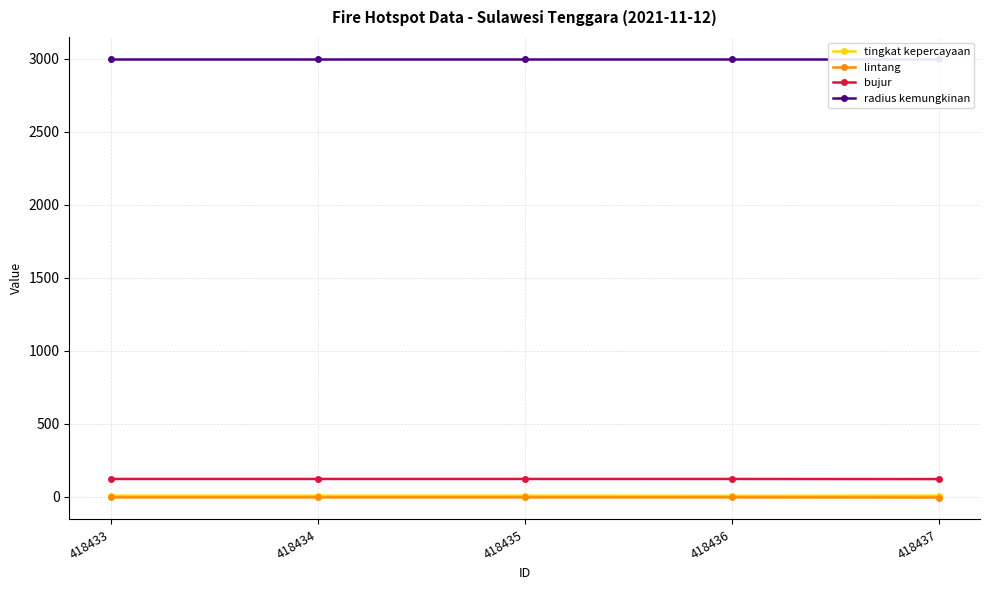

List the labels in order of bujur value, smallest first.

418437, 418433, 418436, 418435, 418434